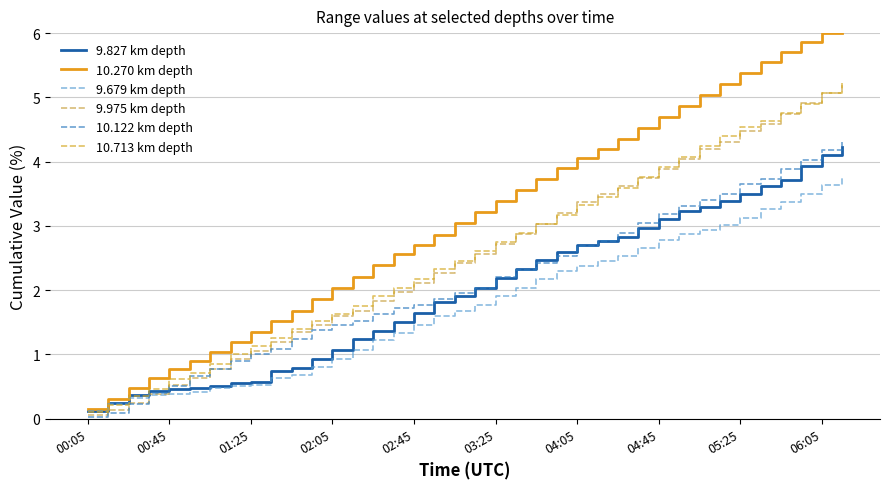

What is the difference between the second highest and minimum values in the 10.270 km depth series?

5.8